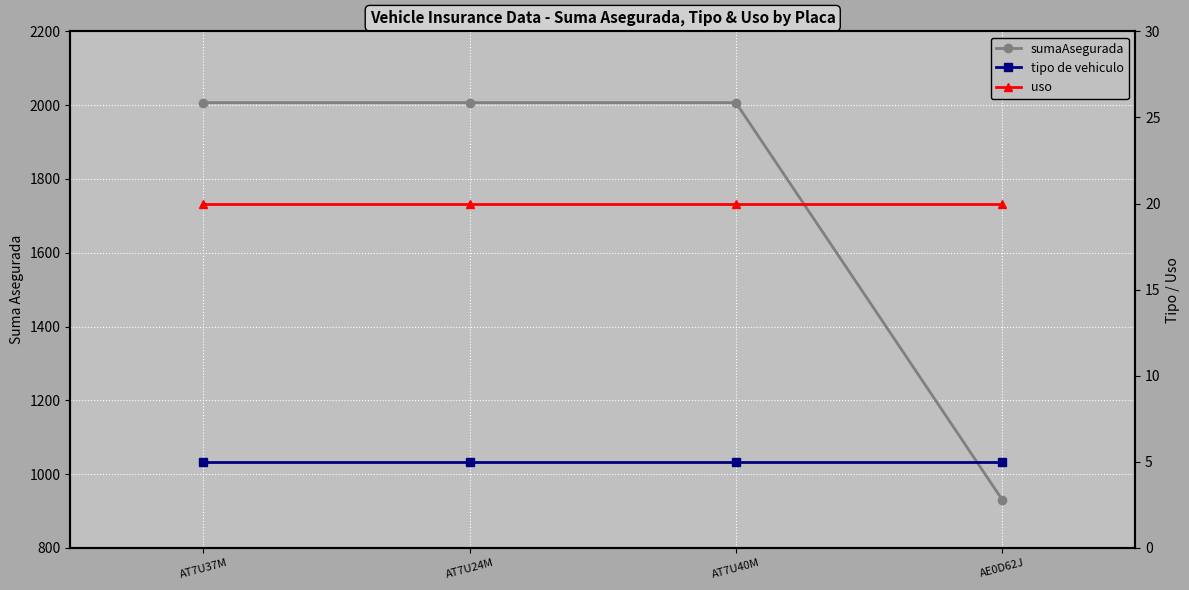

The value of sumaAsegurada at AT7U37M is 2006.8. True or false?

True